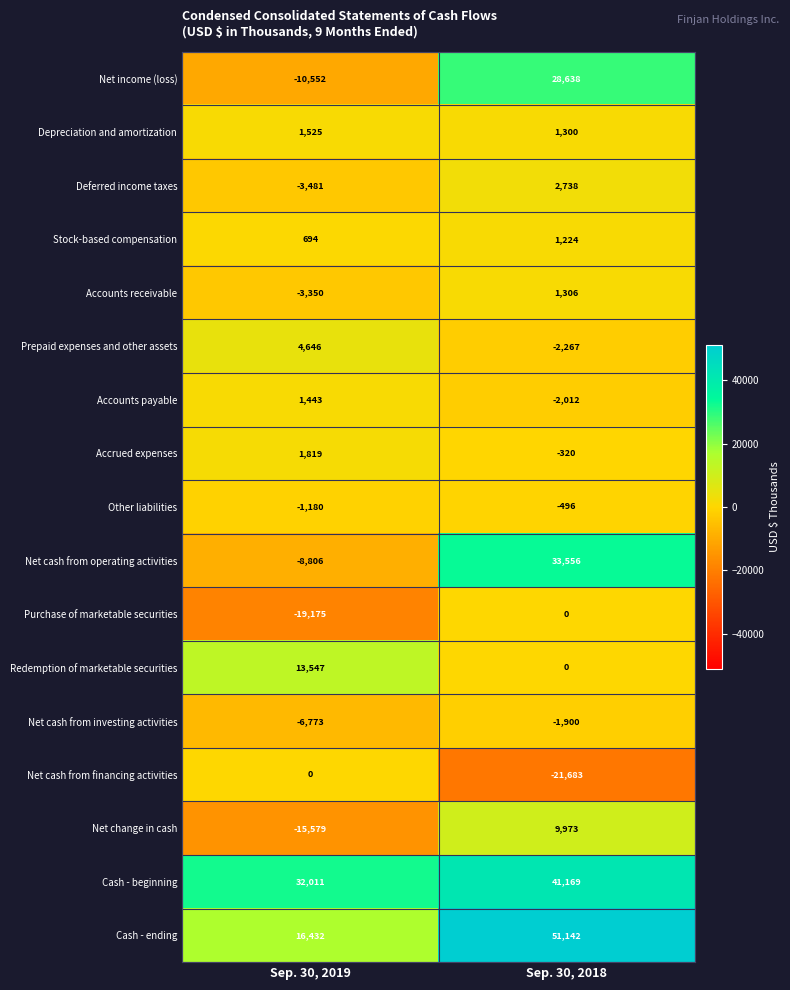

At which label is Net cash from financing activities closest to -10841?

Sep. 30, 2019